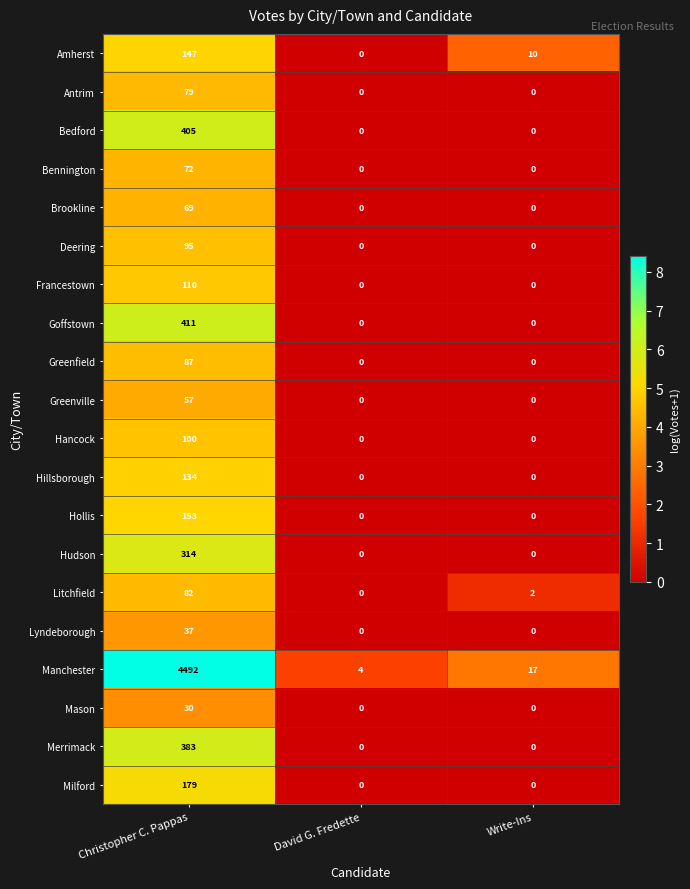

How many data points in Brookline are above 0?

1